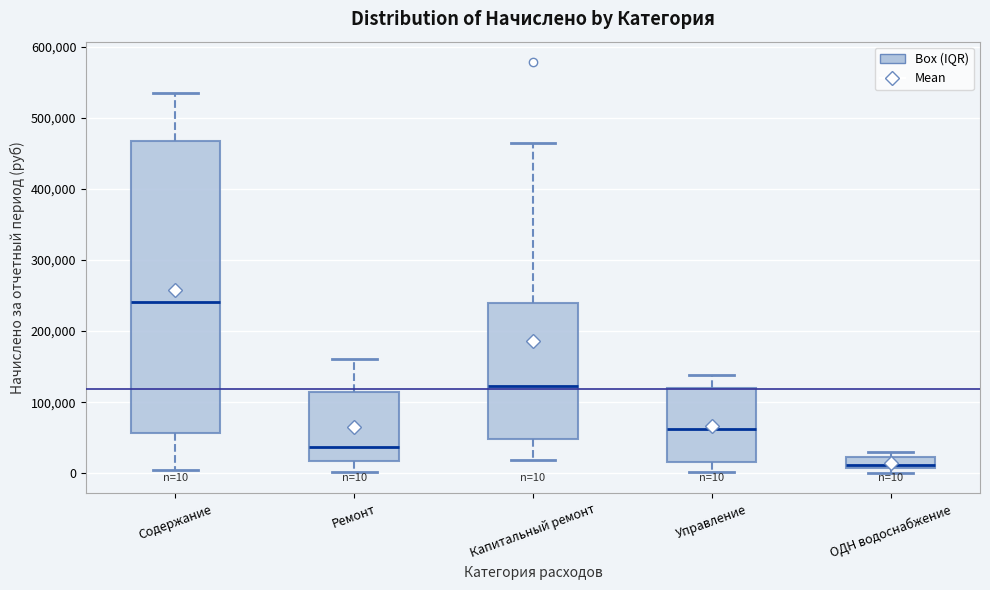

Which box's median line is the highest?

Содержание